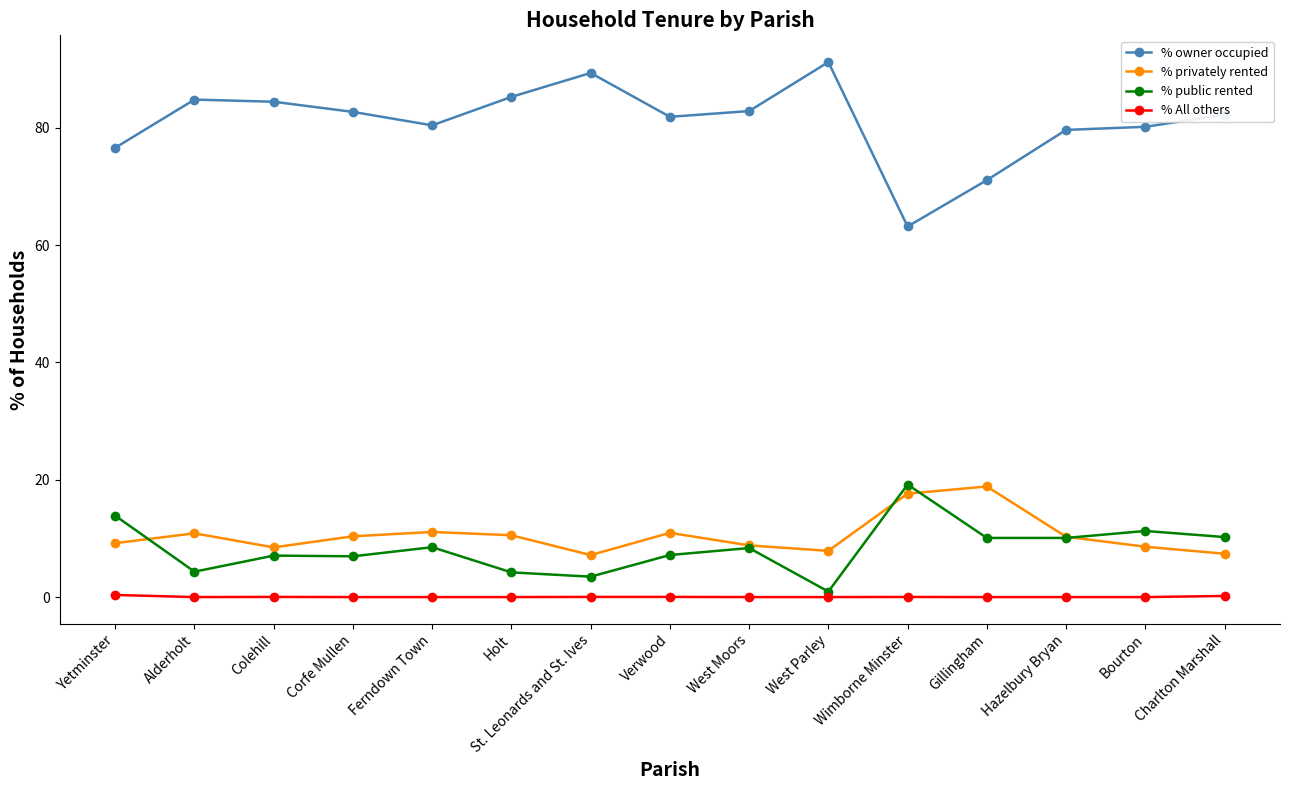

How many series are shown in this chart?

4